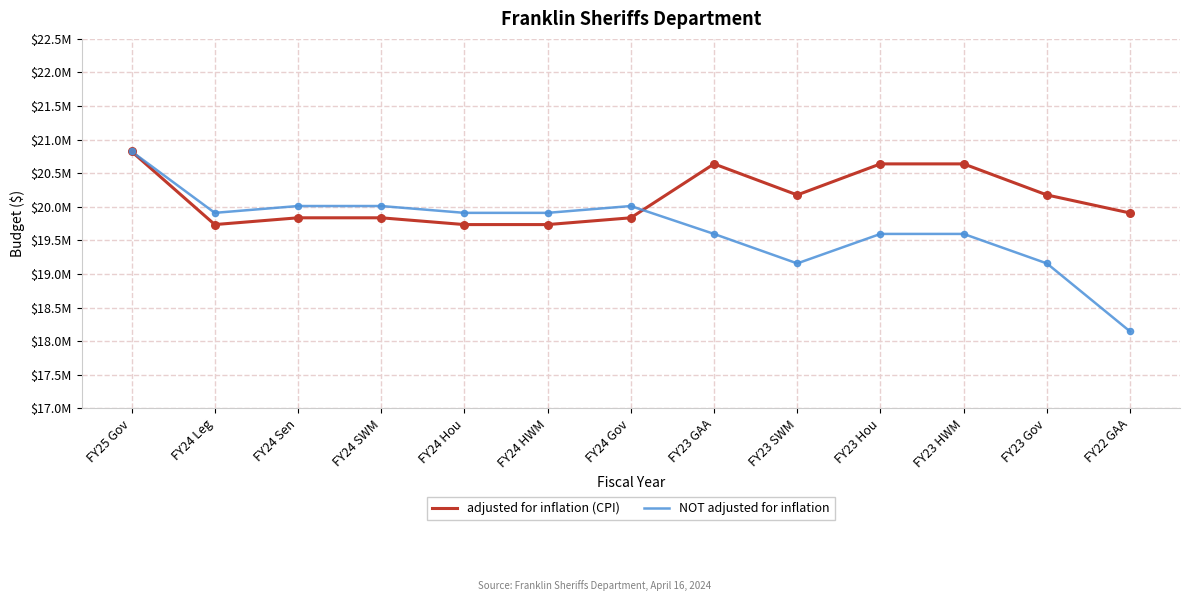

At how many categories does at least one series exceed 20240477?

4